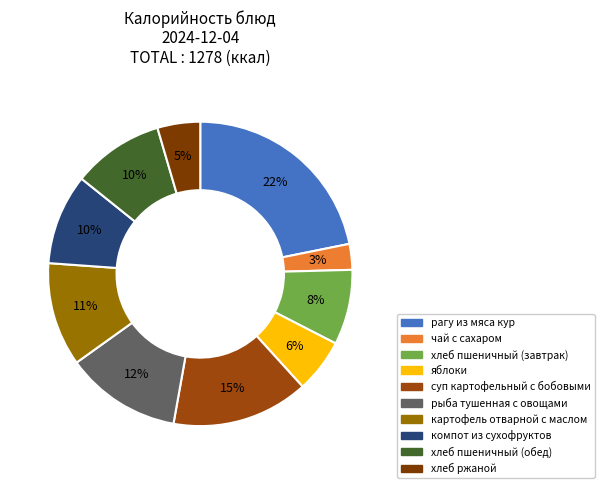

The компот из сухофруктов slice represents 21% of the pie. True or false?

False